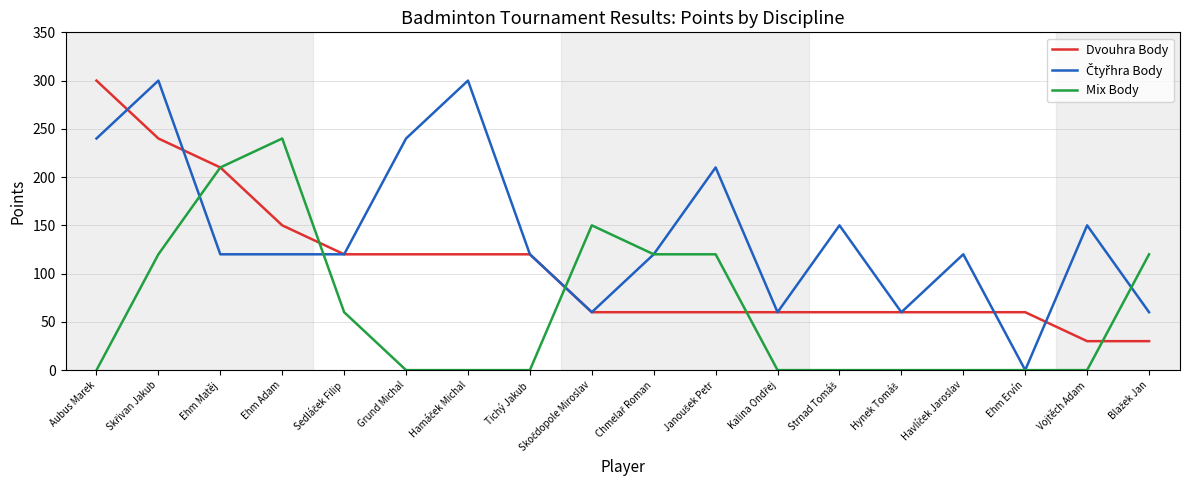

The value of Mix Body at Aubus Marek is -80. True or false?

False